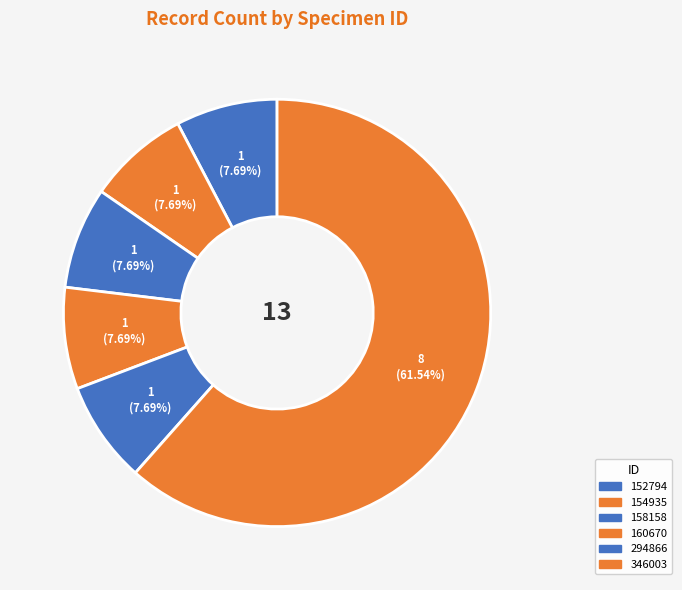

What percentage is the 346003 slice, to the nearest percent?

62%